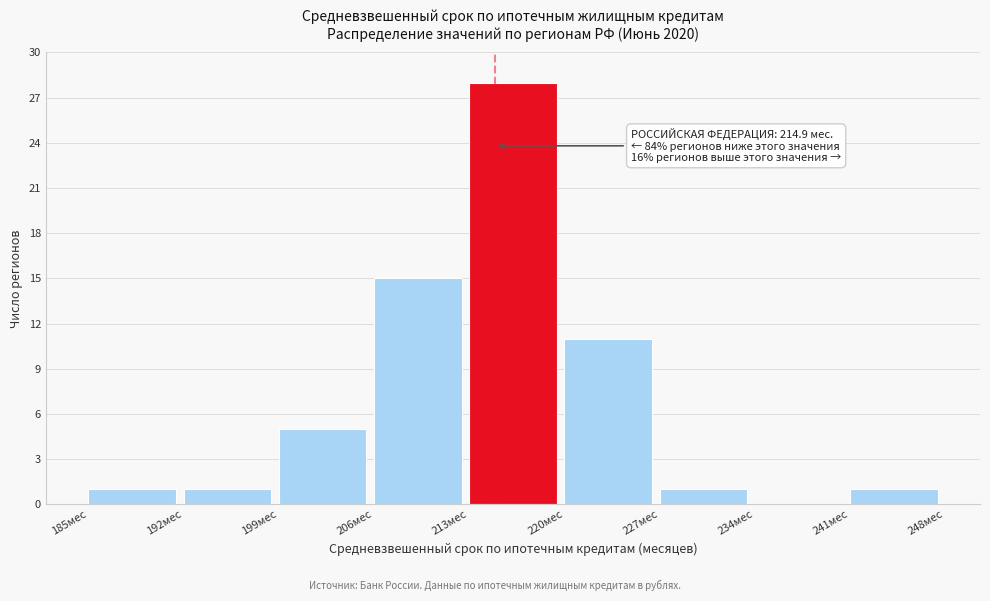

Over which range of the x-axis is the bar tallest?

213 to 220